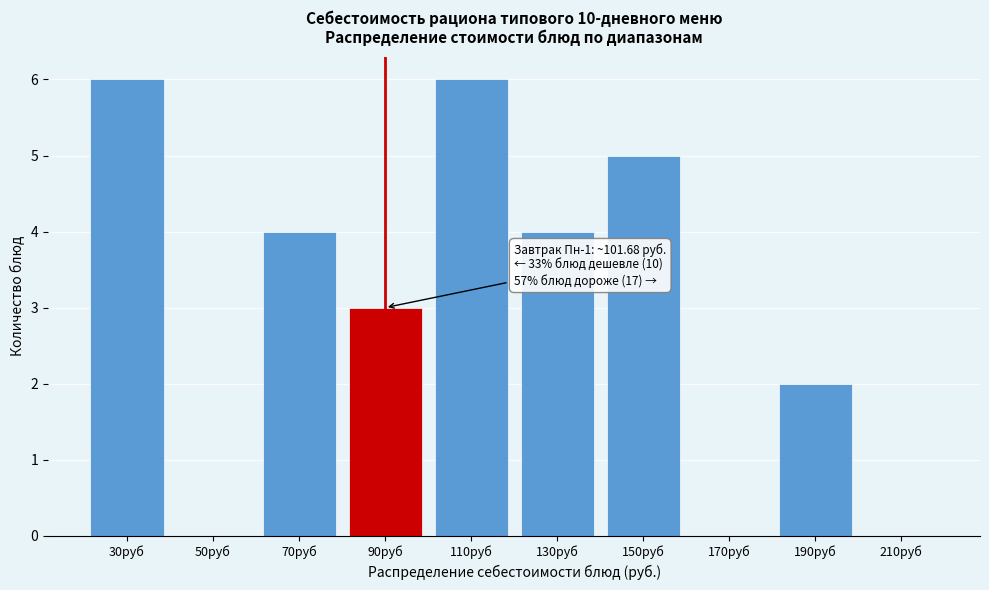

Reading right to left, transcribe all the data shown in this chart.

210руб=0	190руб=2	170руб=0	150руб=5	130руб=4	110руб=6	90руб=3	70руб=4	50руб=0	30руб=6